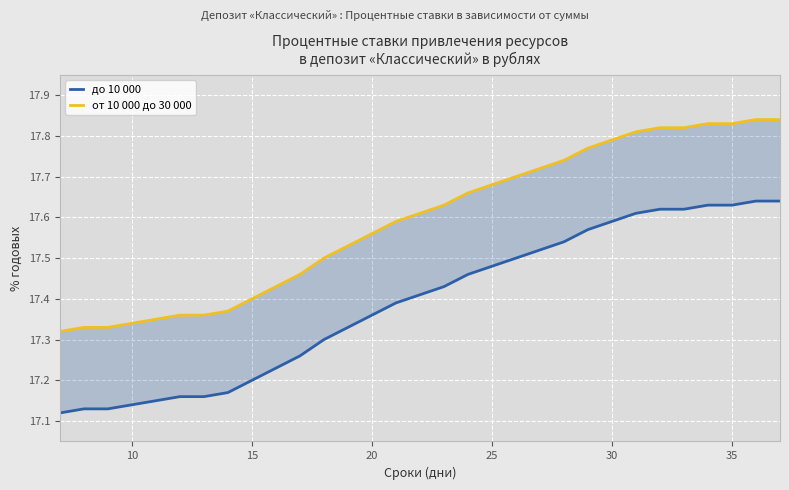

What is the difference between the highest and lowest values at 10?

0.2